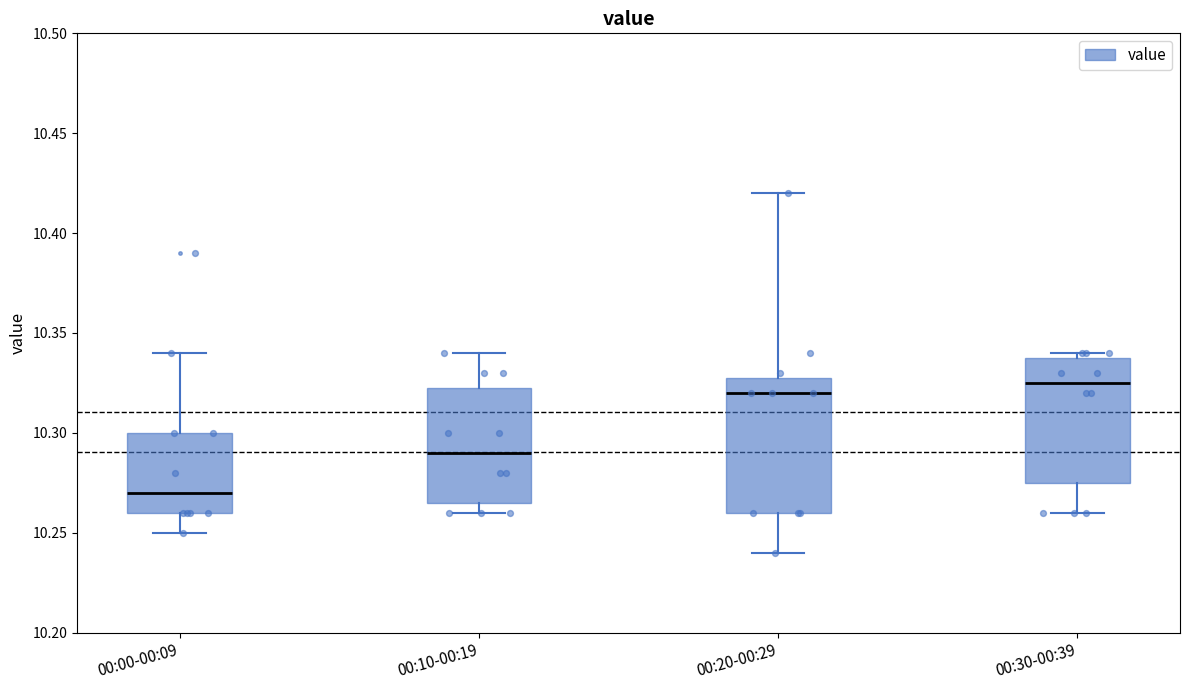

Where is the lower edge of the box for 00:00-00:09 on the y-axis? The values are not printed on the chart, so give them approximately, as read against the axis.

10.260